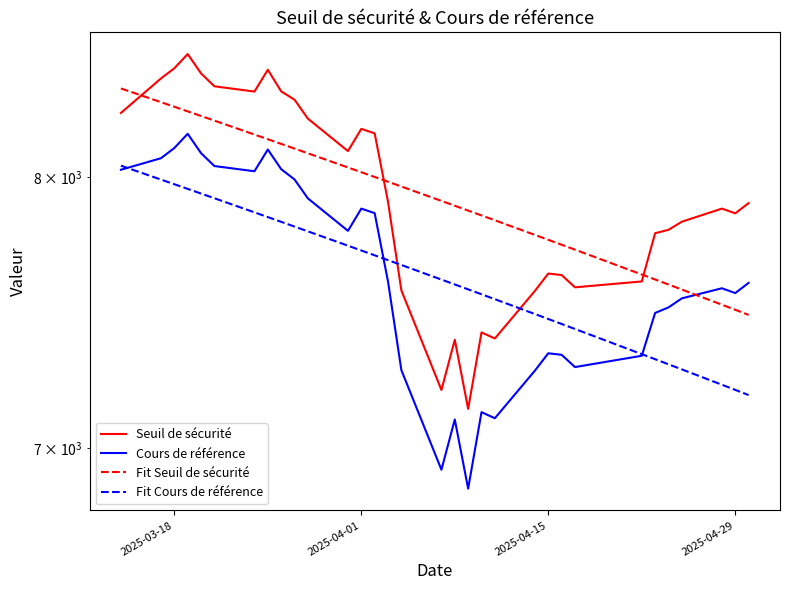

Which series has the largest total across all categories?

Seuil de sécurité